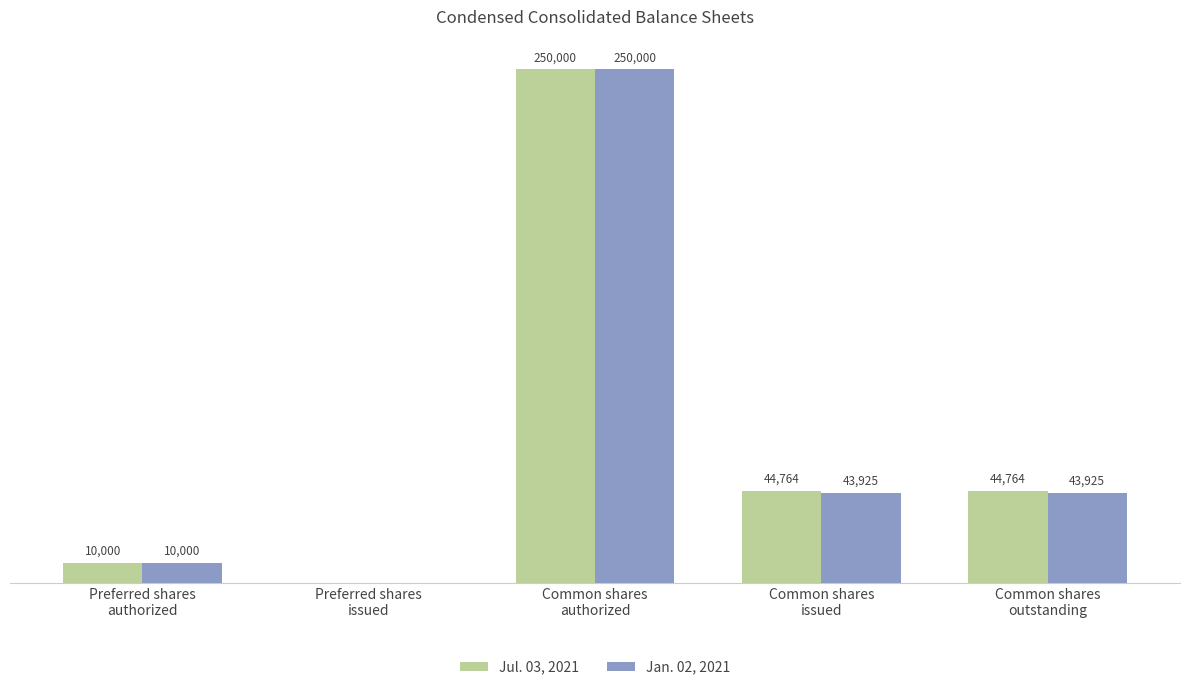

Which series has the largest total across all categories?

Jul. 03, 2021